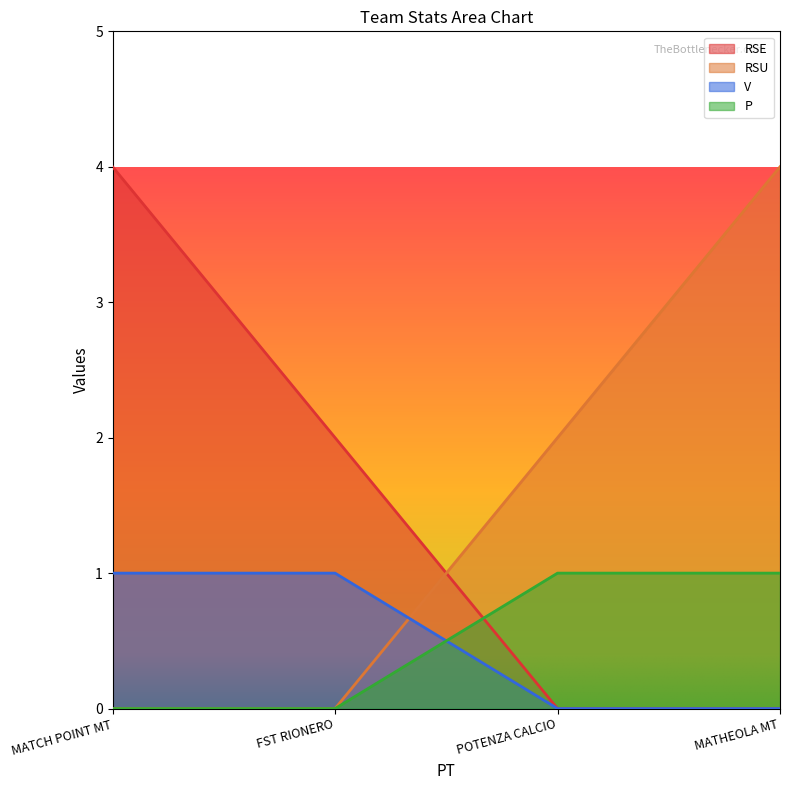

True or false: RSE and P cross at least once.

True